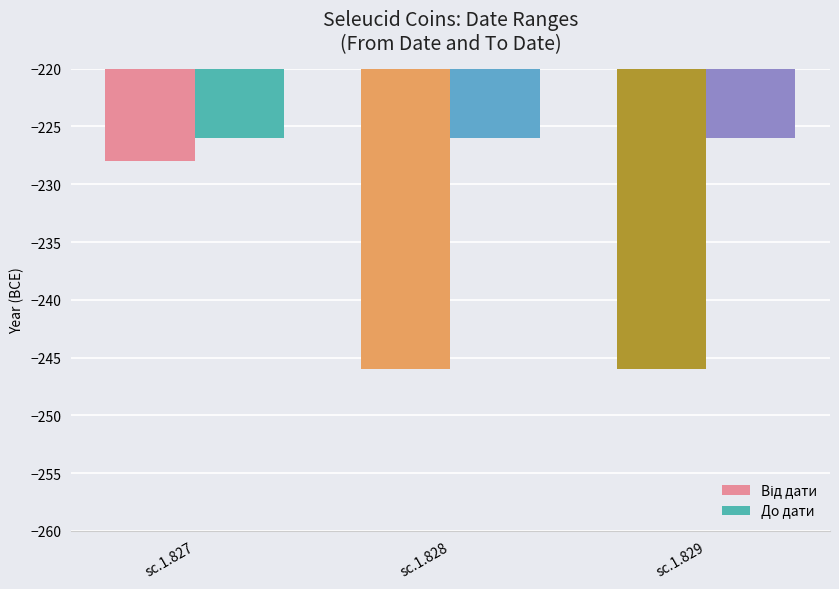

Which series has the largest total across all categories?

До дати